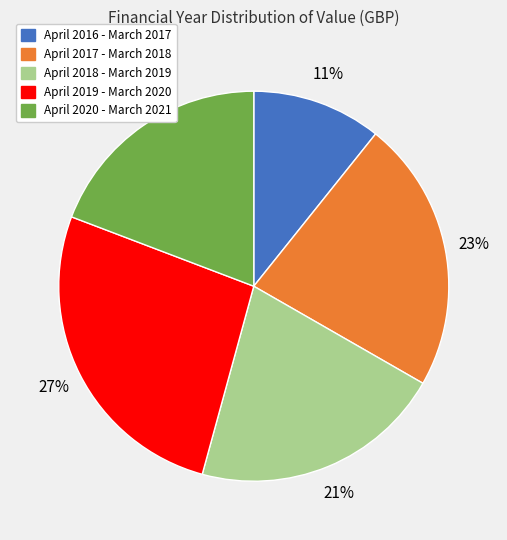

Which has a higher value, April 2017 - March 2018 or April 2016 - March 2017?

April 2017 - March 2018